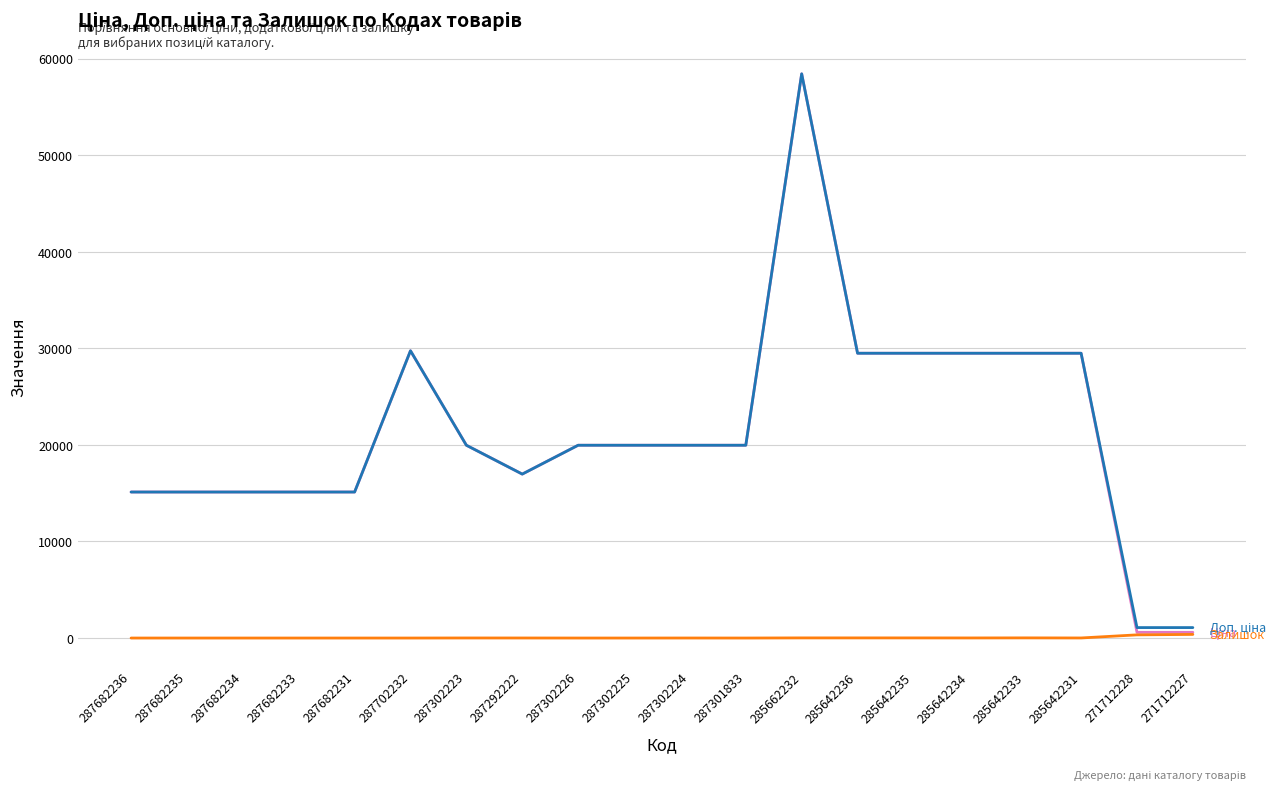

At which category is the sum across all series the highest?

285662232